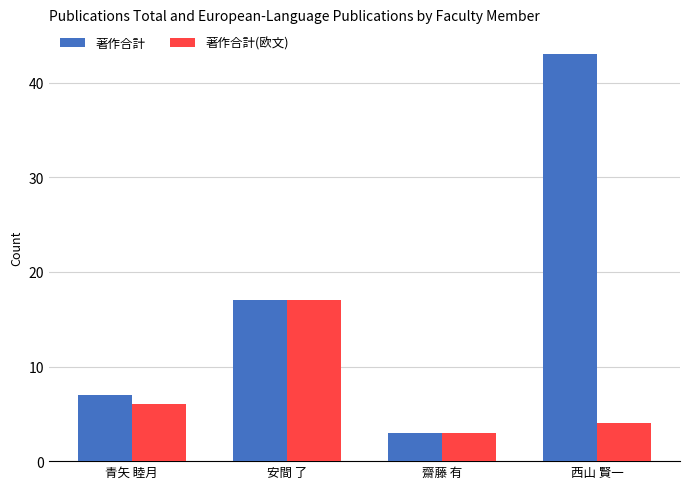

Reading left to right, what are all the values shown in this chart?

著作合計: 7	17	3	43
著作合計(欧文): 6	17	3	4